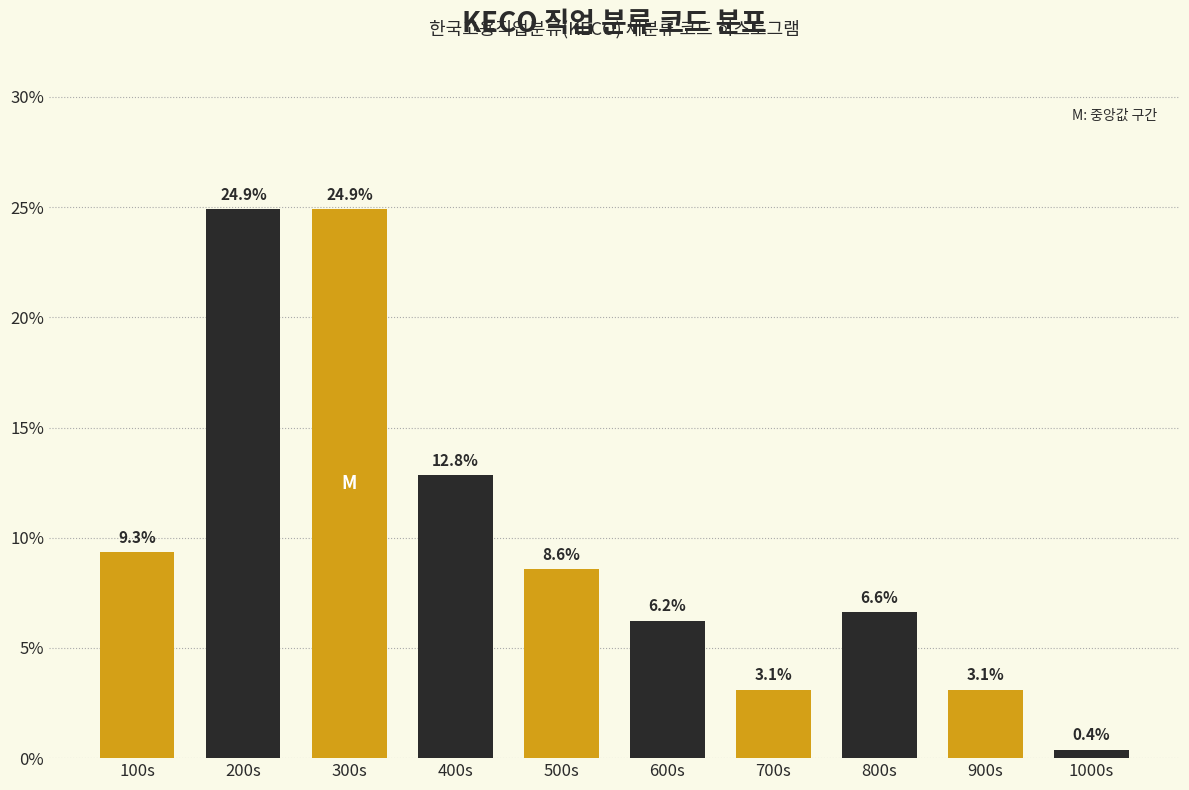

Reading left to right, extract all data points from this chart.

100s=9.3	200s=24.9	300s=24.9	400s=12.8	500s=8.6	600s=6.2	700s=3.1	800s=6.6	900s=3.1	1000s=0.4